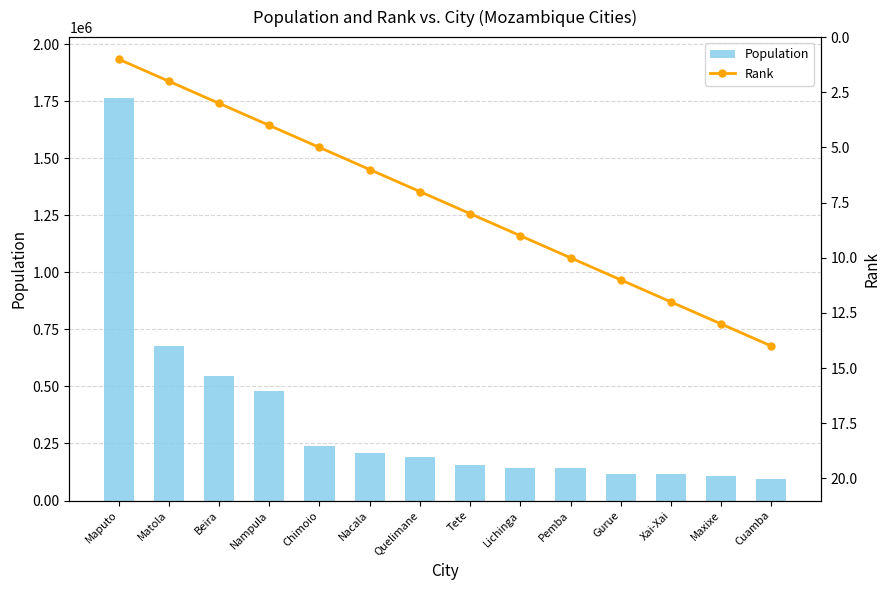

What is the label of the 2nd bar from the right?

Maxixe